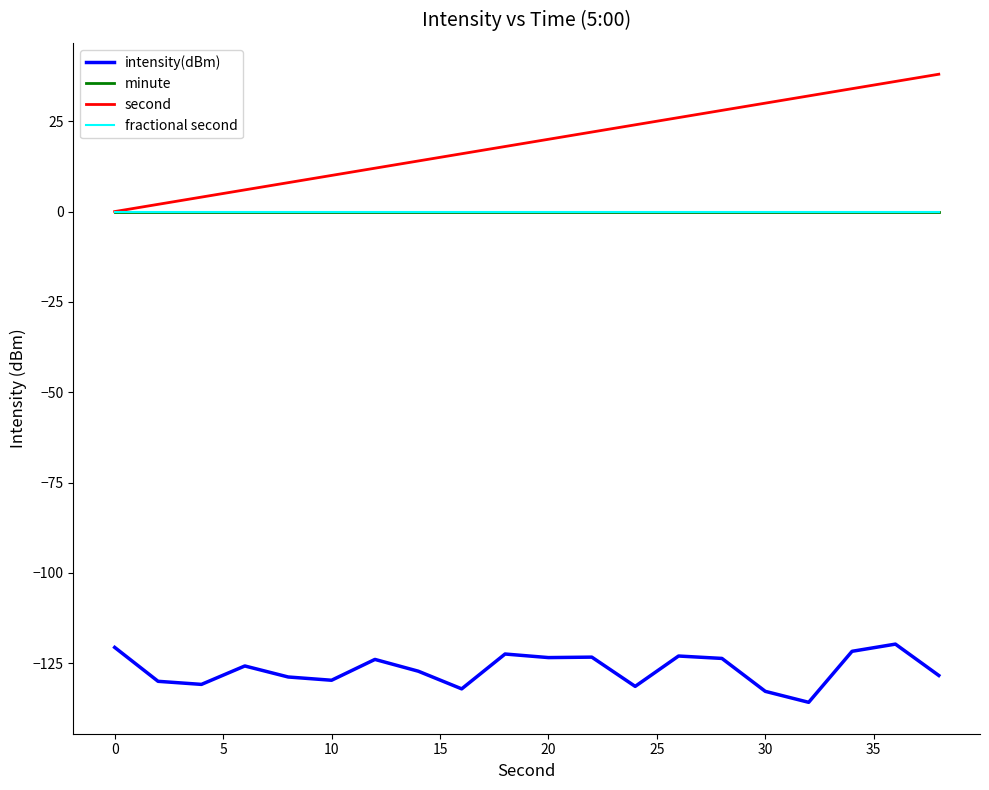

Rank the series by their maximum value, from highest to lowest.

second, minute, fractional second, intensity(dBm)